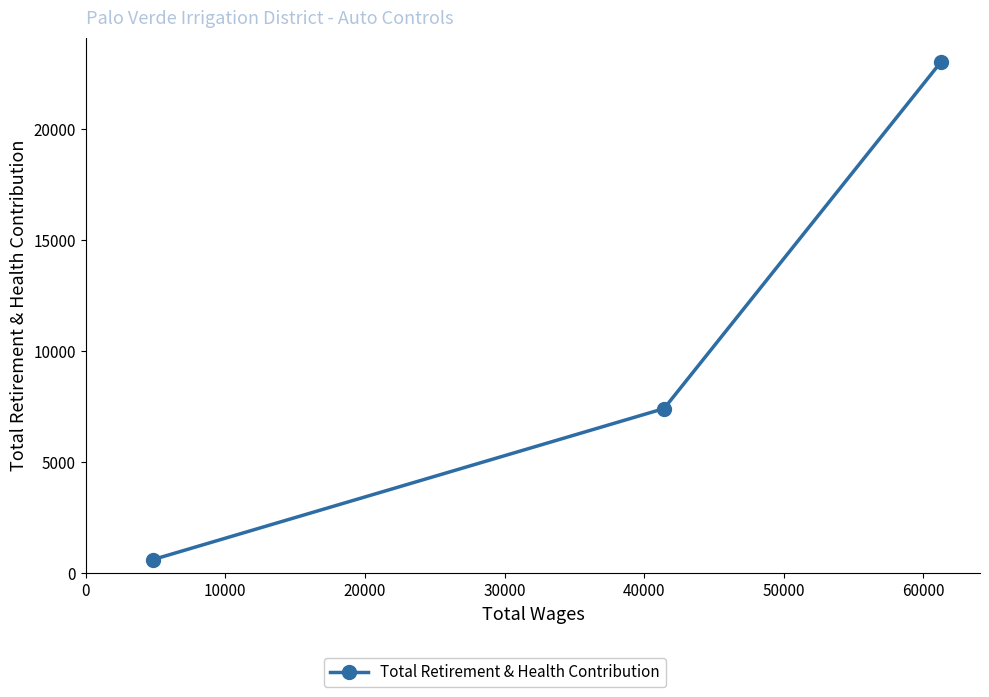

How many values are between 618 and 22993?

3